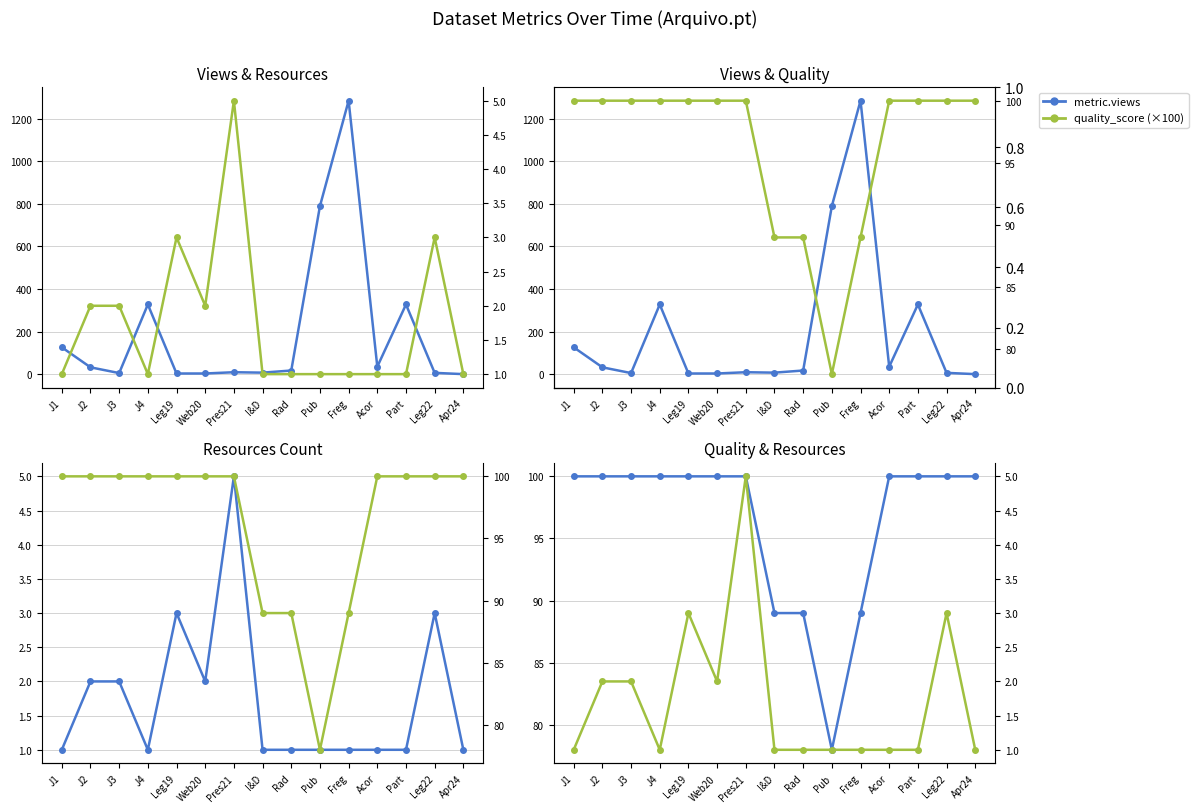

At how many categories does at least one series exceed 650?

2